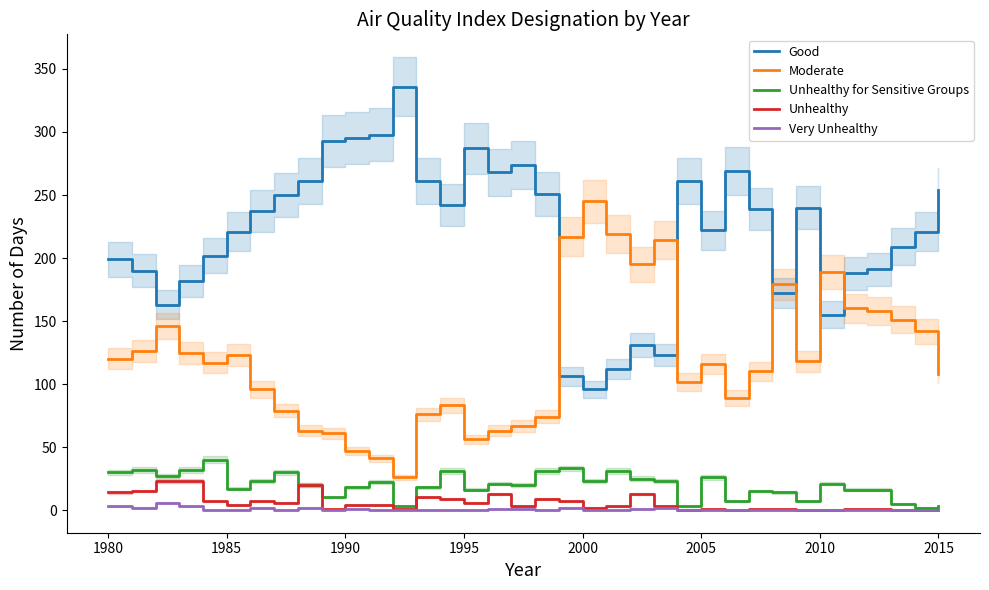

True or false: Good and Moderate cross at least once.

True